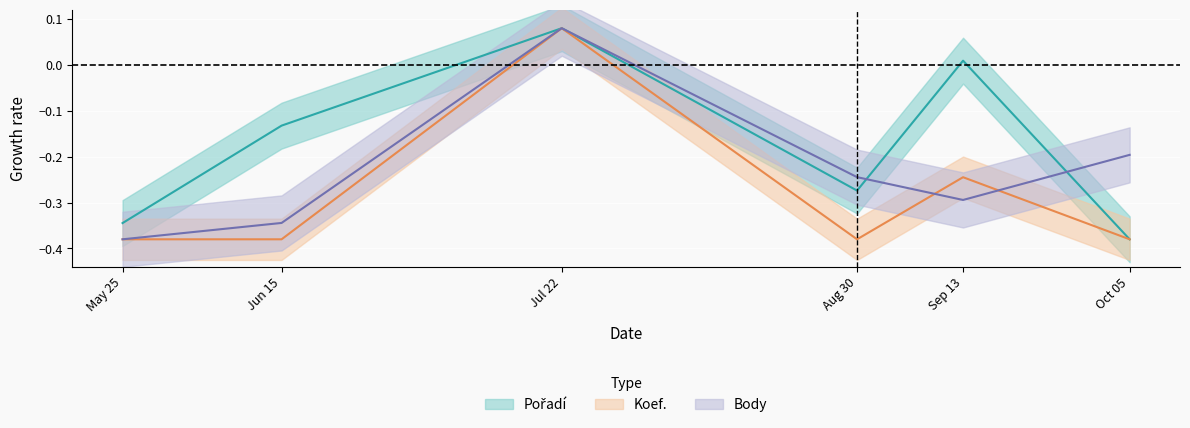

In Pořadí, how many points are lower than both neighbors (excluding endpoints)?

1